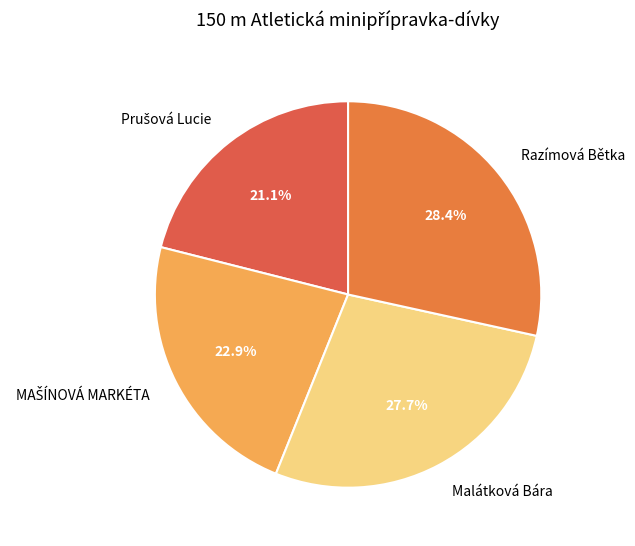

What percentage is NOT represented by Razímová Bětka?

71.6%